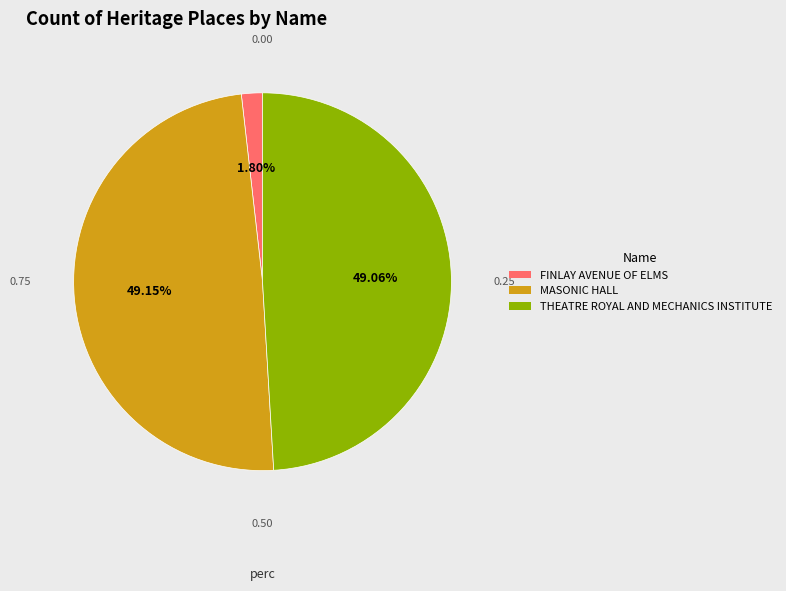

Which category has the smallest portion of the pie?

FINLAY AVENUE OF ELMS